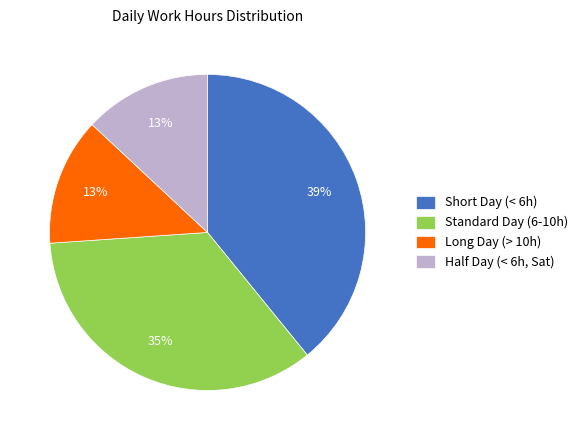

To the nearest percent, what is the difference between the largest and smallest slice percentages?

26%